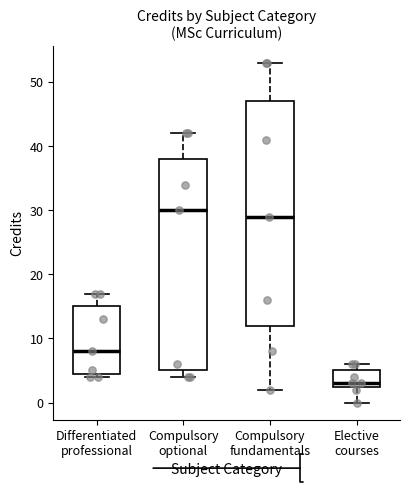

Reading left to right, transcribe this box plot: for each box, give where its median line is, the range the box spans, and where its two whiskers end, as read against the y-axis. The values are not printed on the chart, so give them approximately, as read against the axis.

Differentiated professional: median 8, box 5 to 15, whiskers 4 to 17
Compulsory optional: median 30, box 5 to 38, whiskers 4 to 42
Compulsory fundamentals: median 29, box 12 to 47, whiskers 2 to 53
Elective courses: median 3 (just above the box's lower edge), box 3 to 5, whiskers 0 to 6